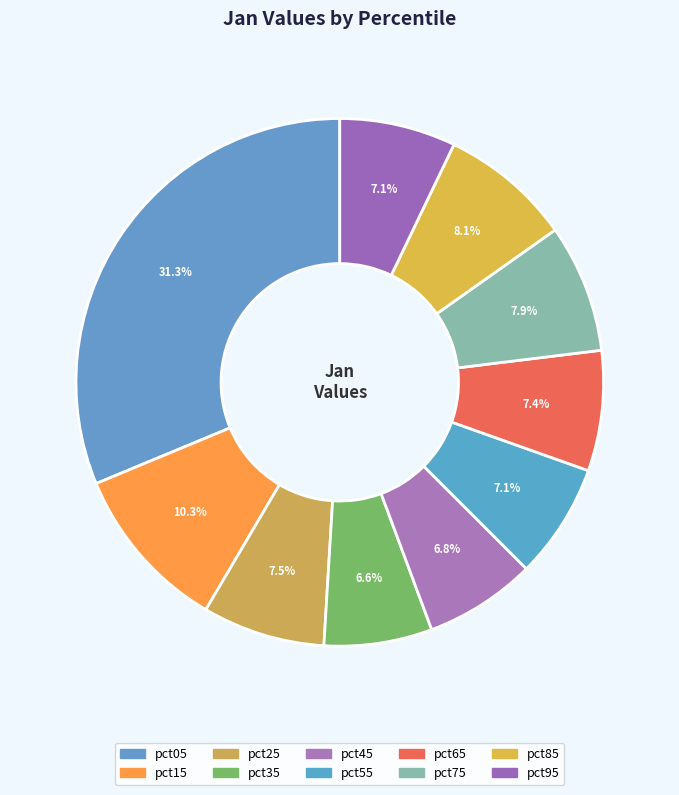

Count the number of slices in the pie.

10